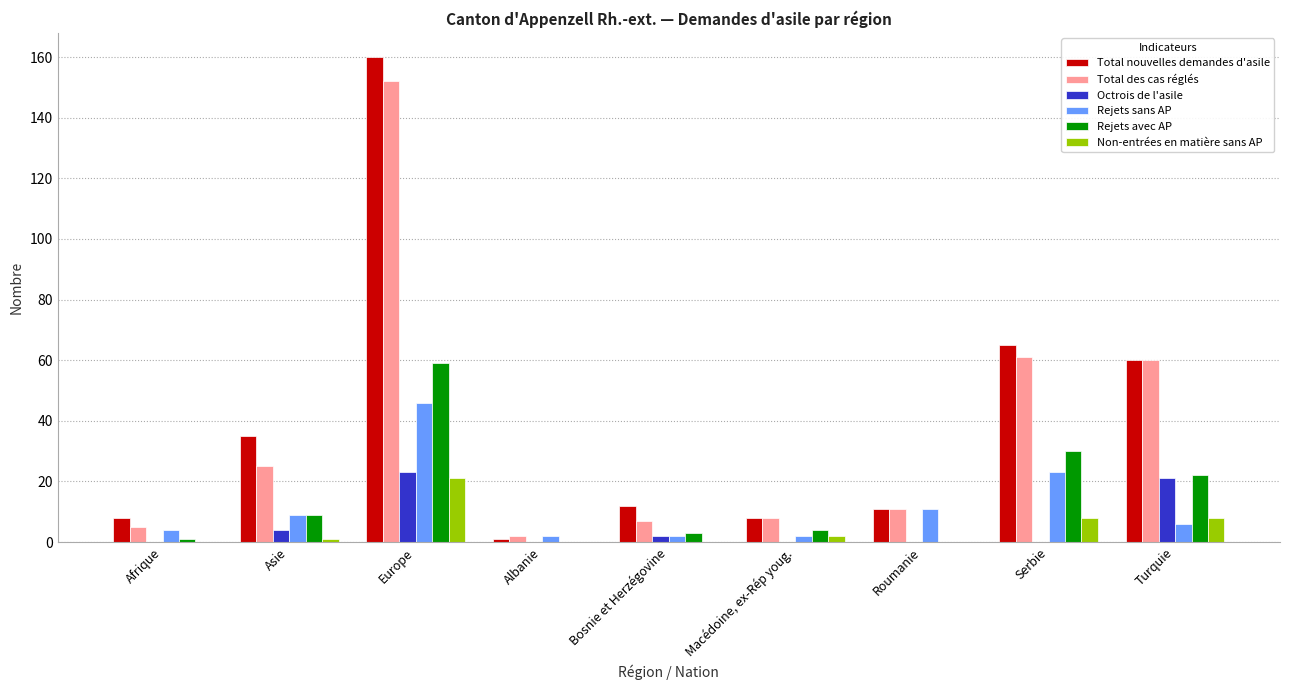

What is the highest value of the Octrois de l'asile series?

23